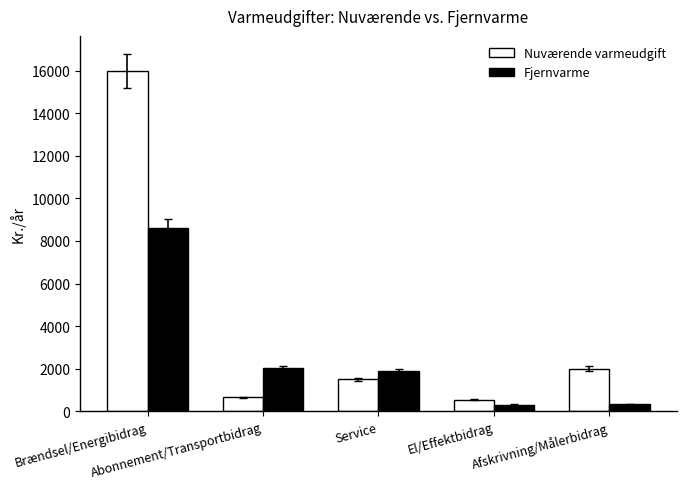

Is it true that Fjernvarme equals 8613.0 at Brændsel/Energibidrag?

True